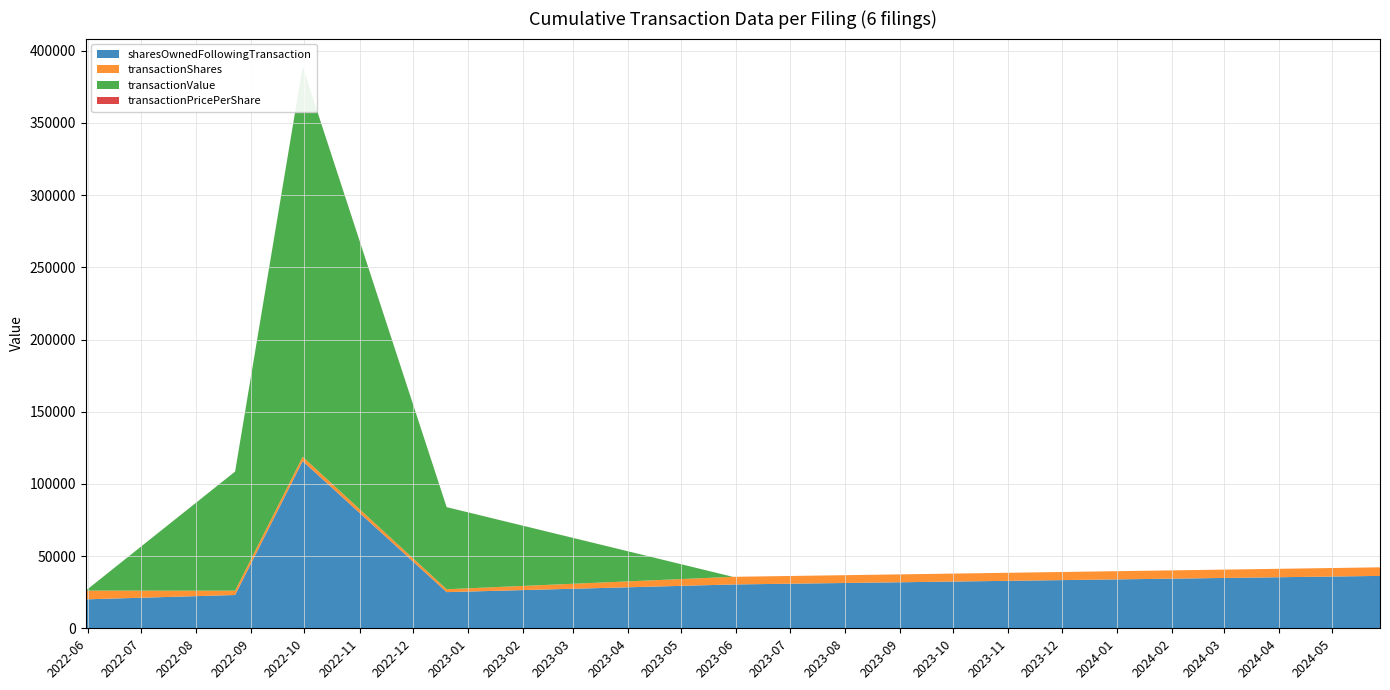

Reading right to left, extract all data points from this chart.

sharesOwnedFollowingTransaction: 36291.0	30351.0	25051.0	115808.0	23051.0	20051.0
transactionShares: 5940.0	5300.0	2000.0	3000.0	3000.0	6050.0
transactionValue: 0.0	0.0	56840.0	270105.0	82500.0	0.0
transactionPricePerShare: 0.0	0.0	28.4	90.0	27.5	0.0